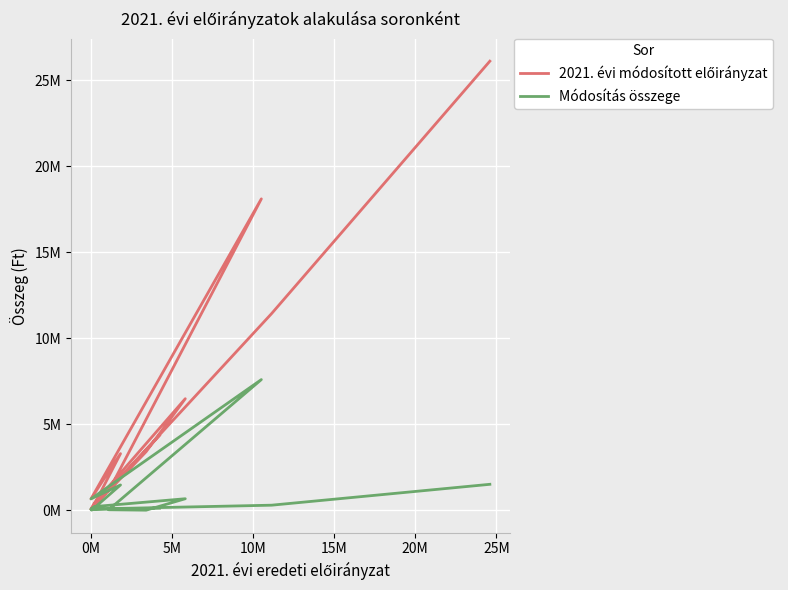

At how many categories does at least one series exceed 5425841?

4